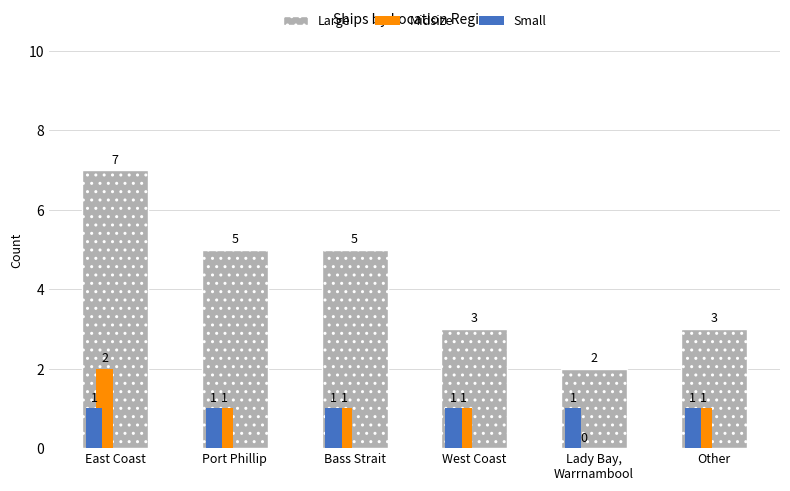

What is the sum of all Midsize values?

6